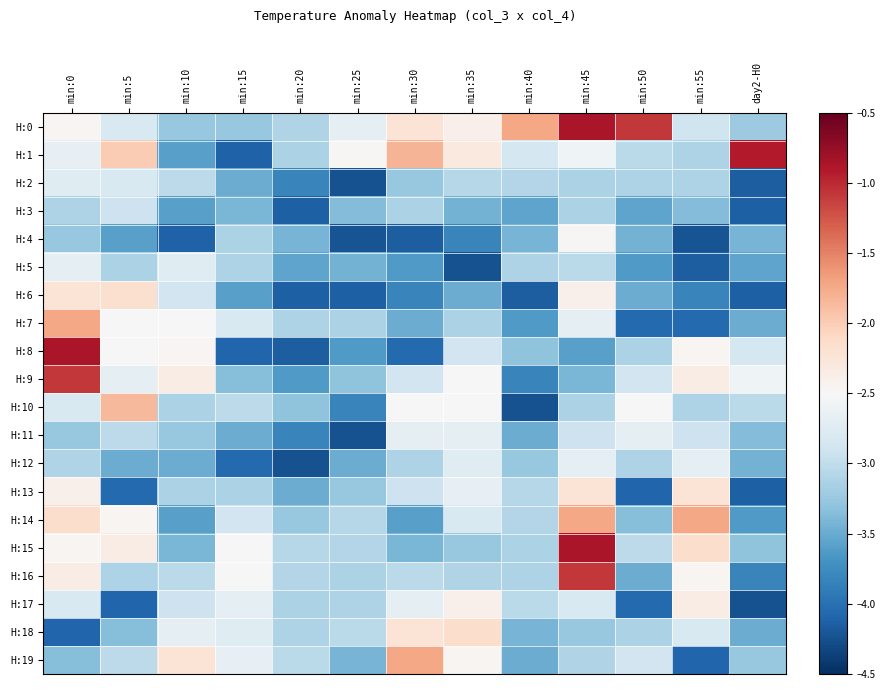

Which series has the largest range (max minus min)?

H:8